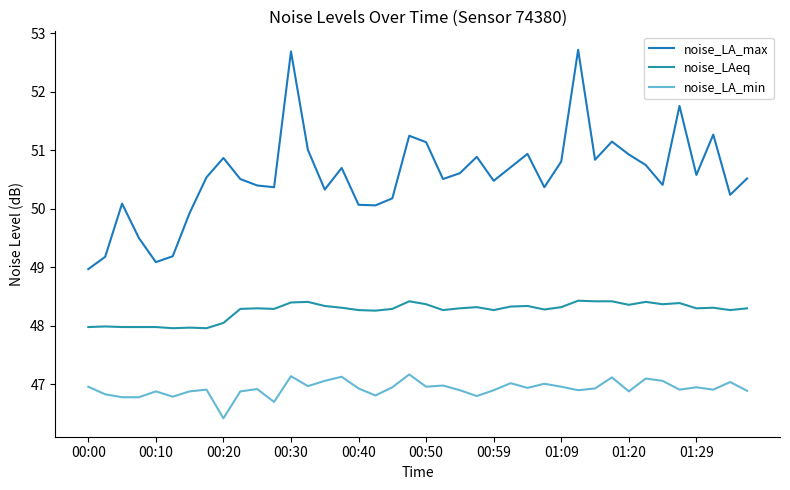

Does the chart display data point markers on the line(s)?

No